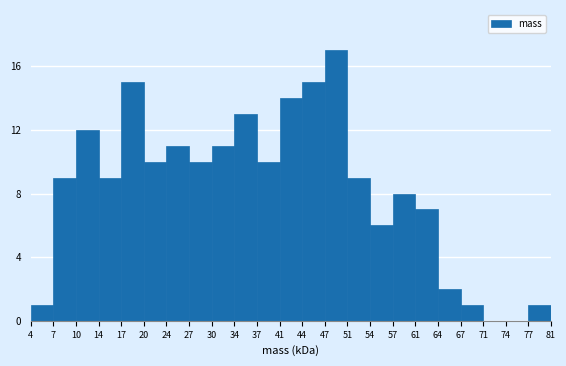

Reading right to left, list all the values displayed in this chart.

77=1	74=0	71=0	67=1	64=2	61=7	57=8	54=6	51=9	47=17	44=15	41=14	37=10	34=13	30=11	27=10	24=11	20=10	17=15	14=9	10=12	7=9	4=1